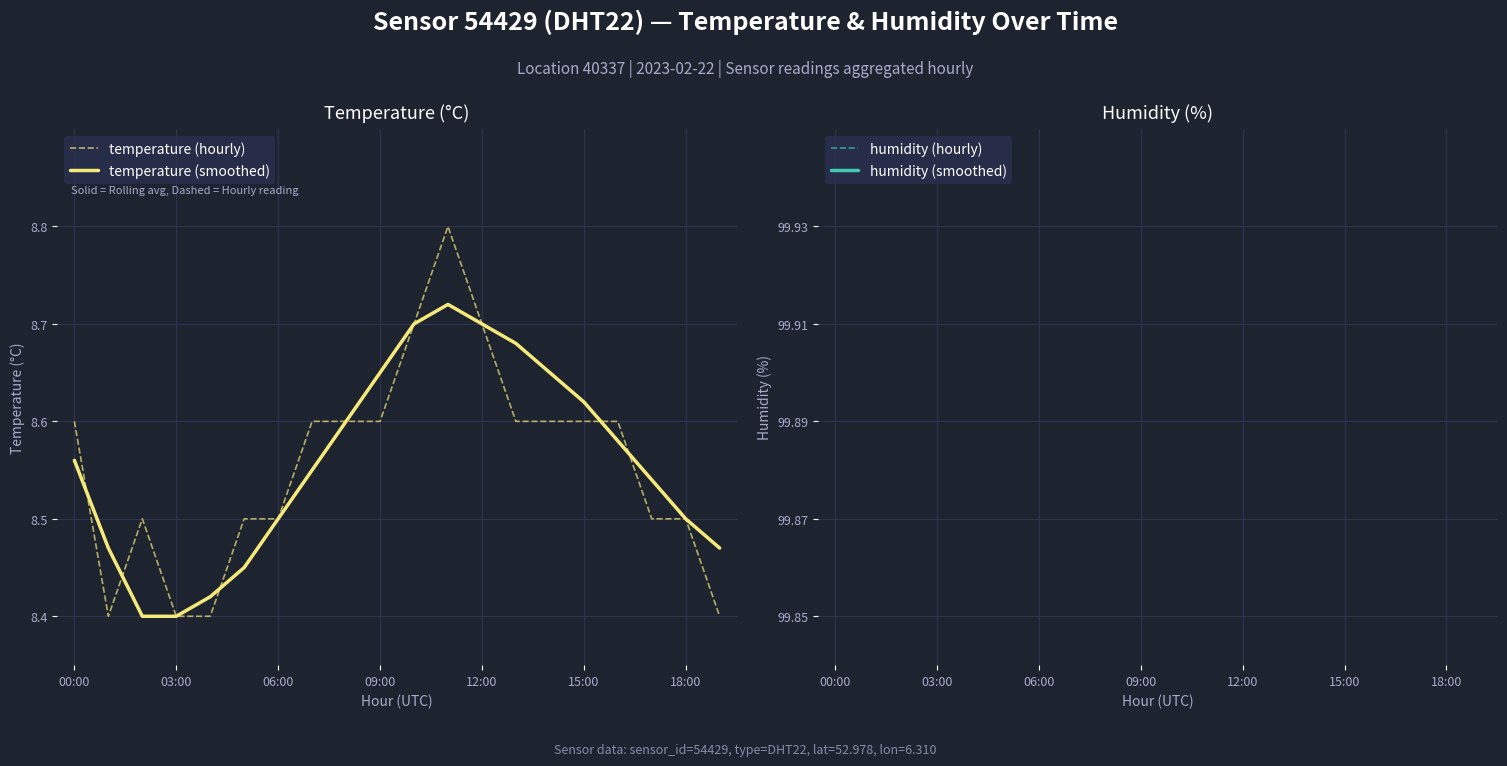

True or false: temperature (smoothed) has a value of 13.5 at 15:00.

False